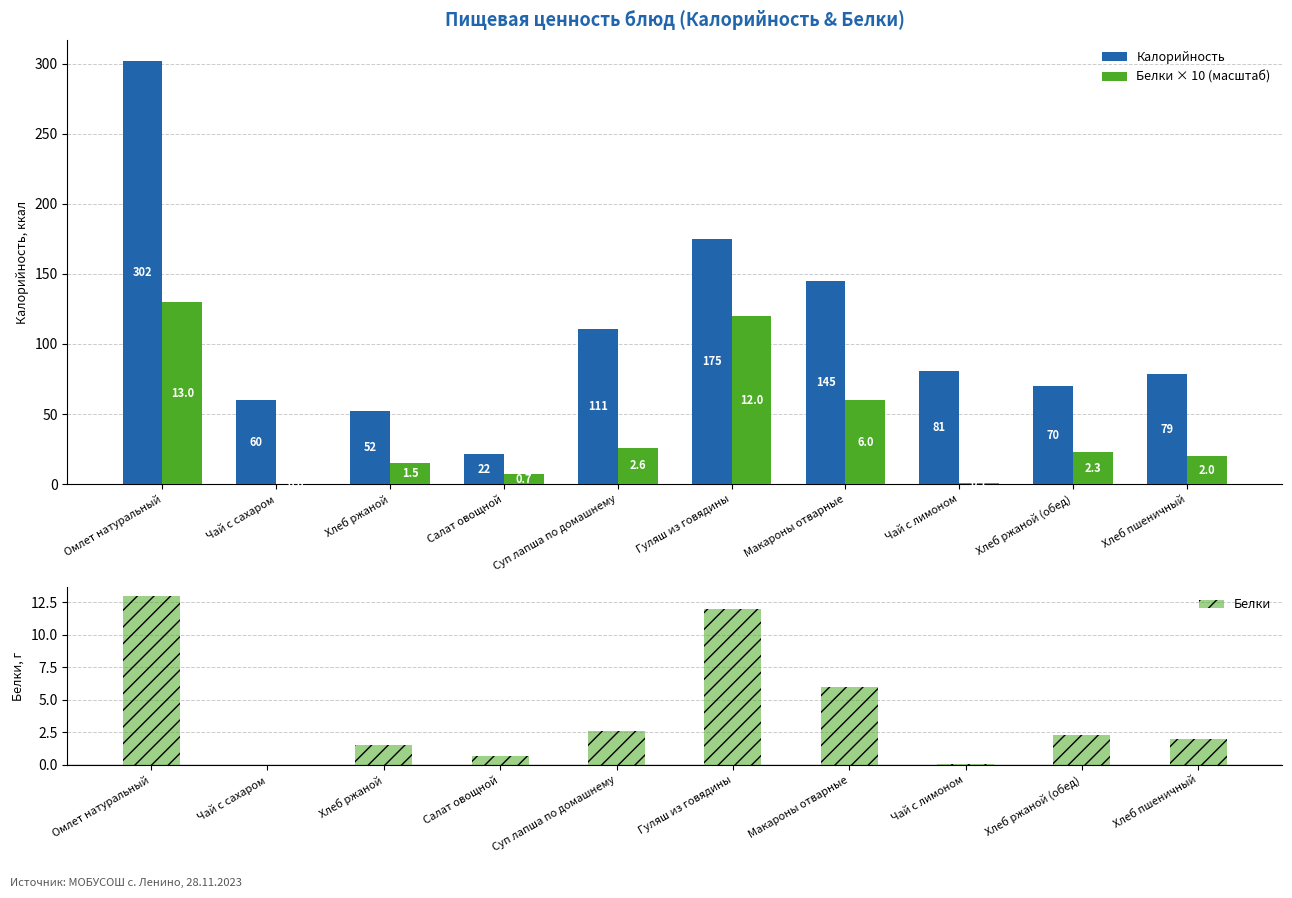

Does the chart contain any negative values?

No